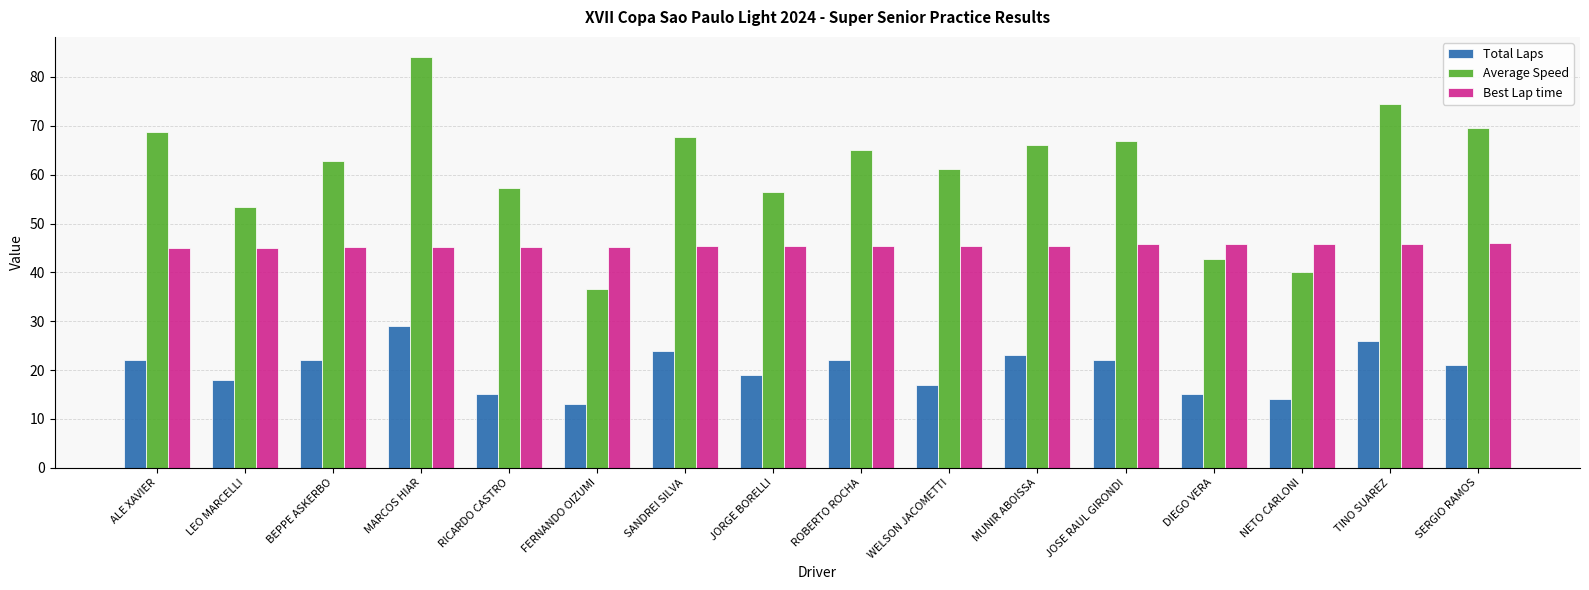

What is the minimum value shown in the chart?

13.0